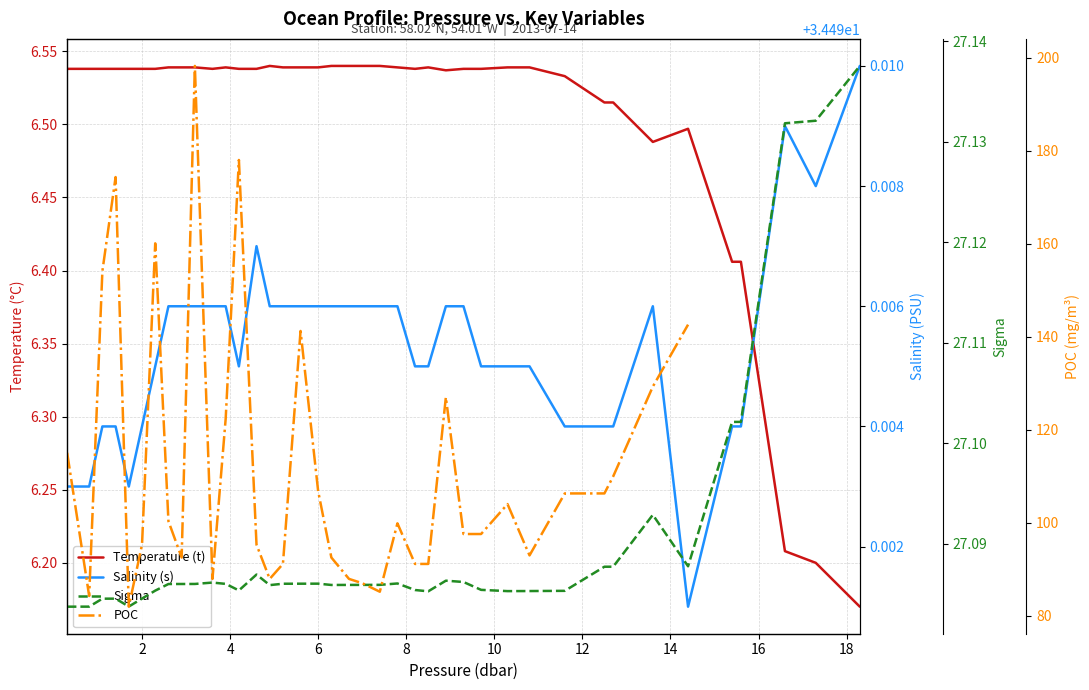

Is this an area chart (filled region under the line)?

No